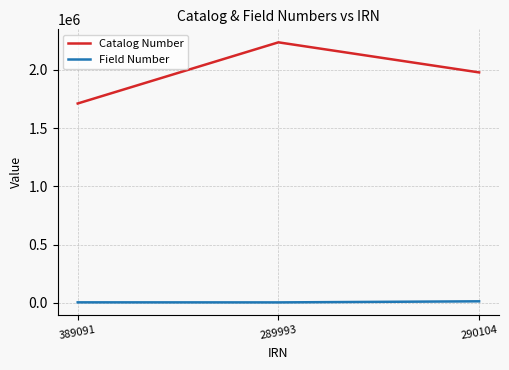

What is the smallest value displayed?

2668